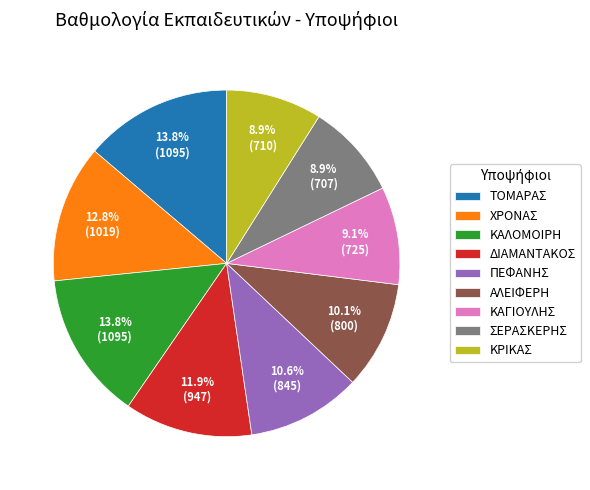

Does ΑΛΕΙΦΕΡΗ represent more than half of the total?

No